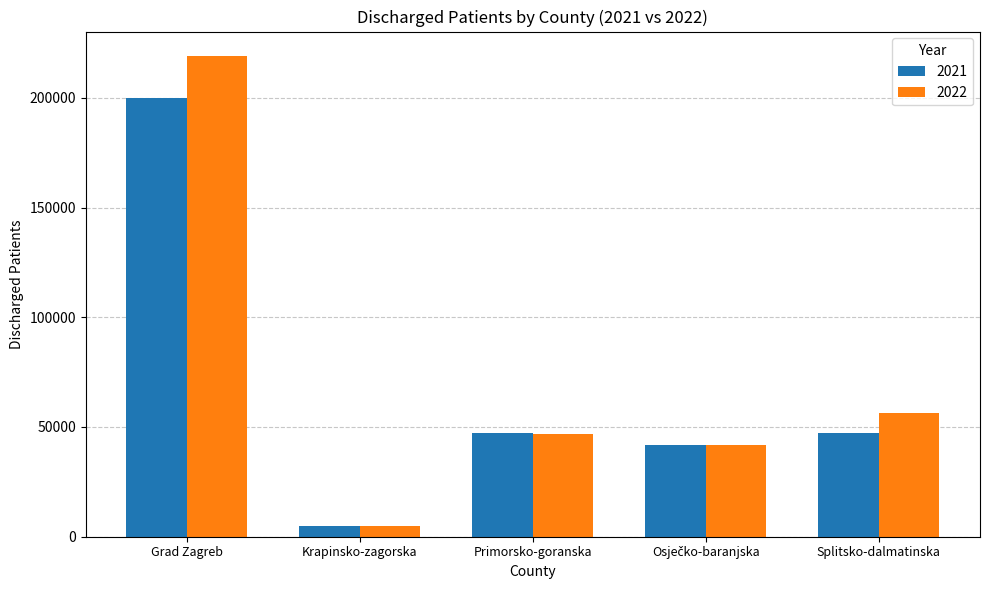

What are all the series names shown in the legend?

2021, 2022